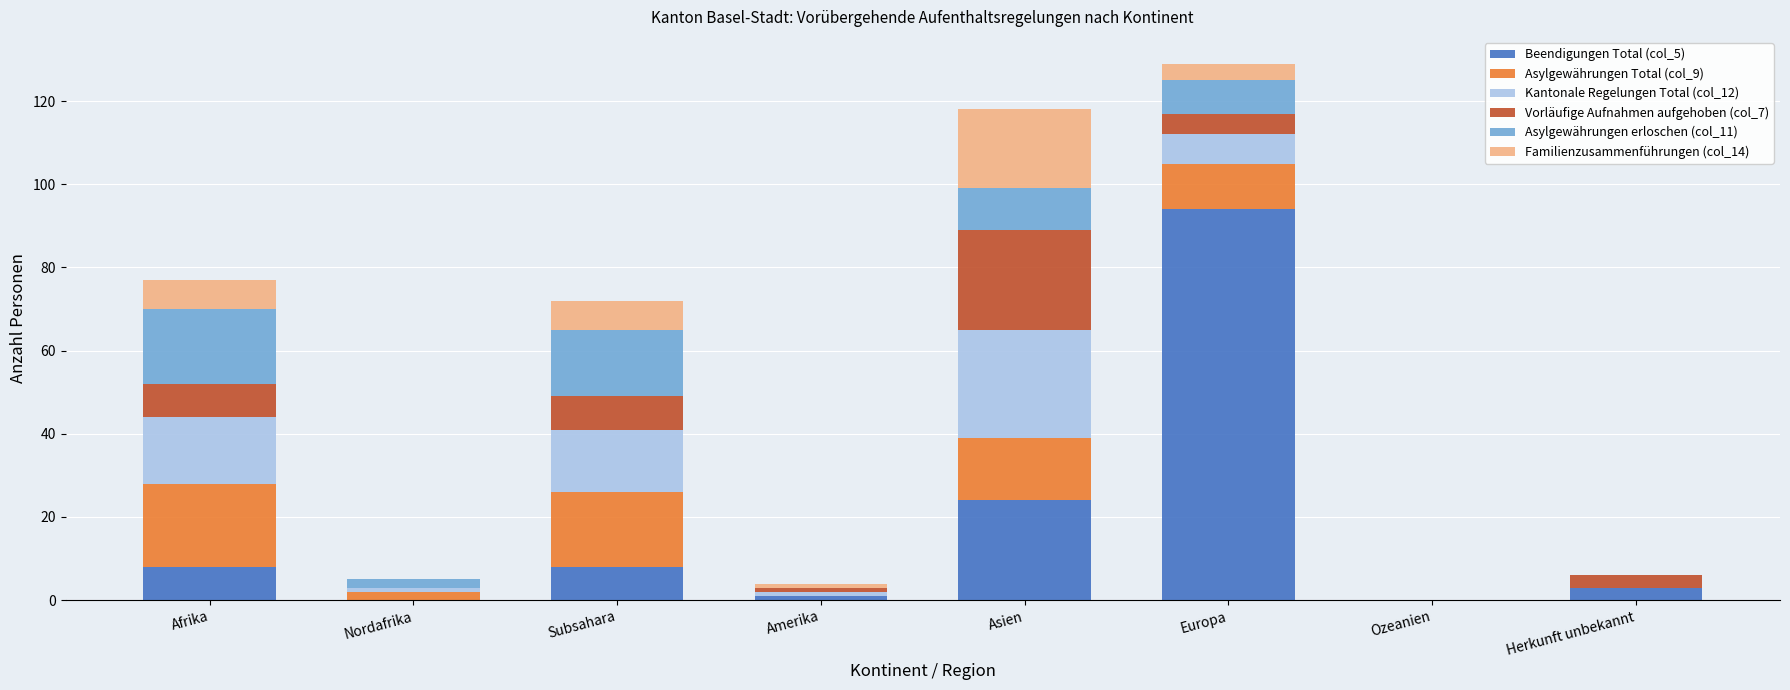

Which category has the highest value in the Beendigungen Total (col_5) series?

Europa